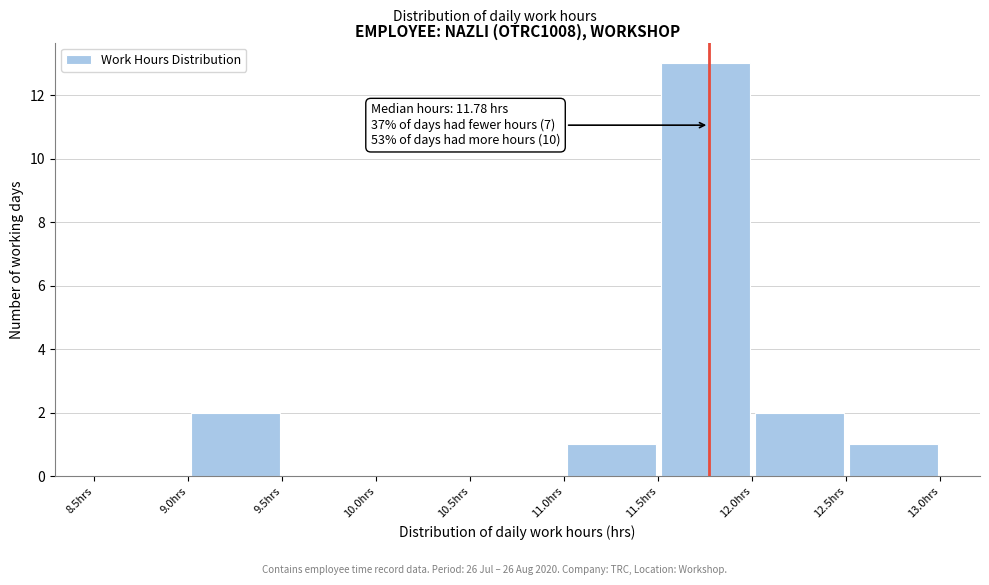

Which range on the x-axis has the tallest bar?

11.5 to 12.0